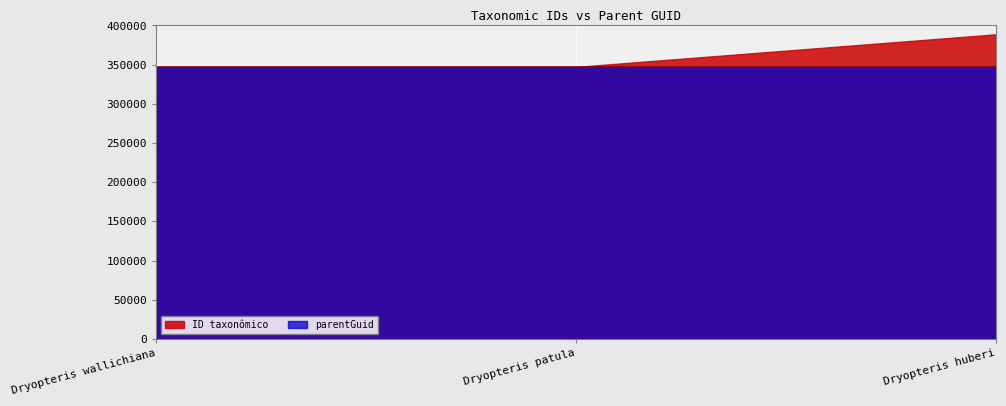

True or false: ID taxonômico has a value of 240356 at Dryopteris huberi.

False